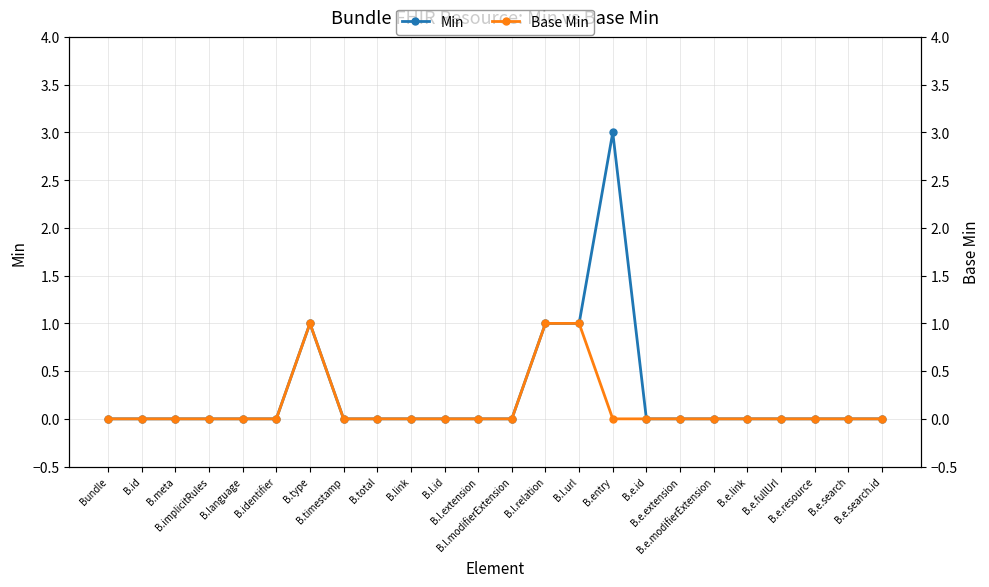

What are all the series names shown in the legend?

Min, Base Min